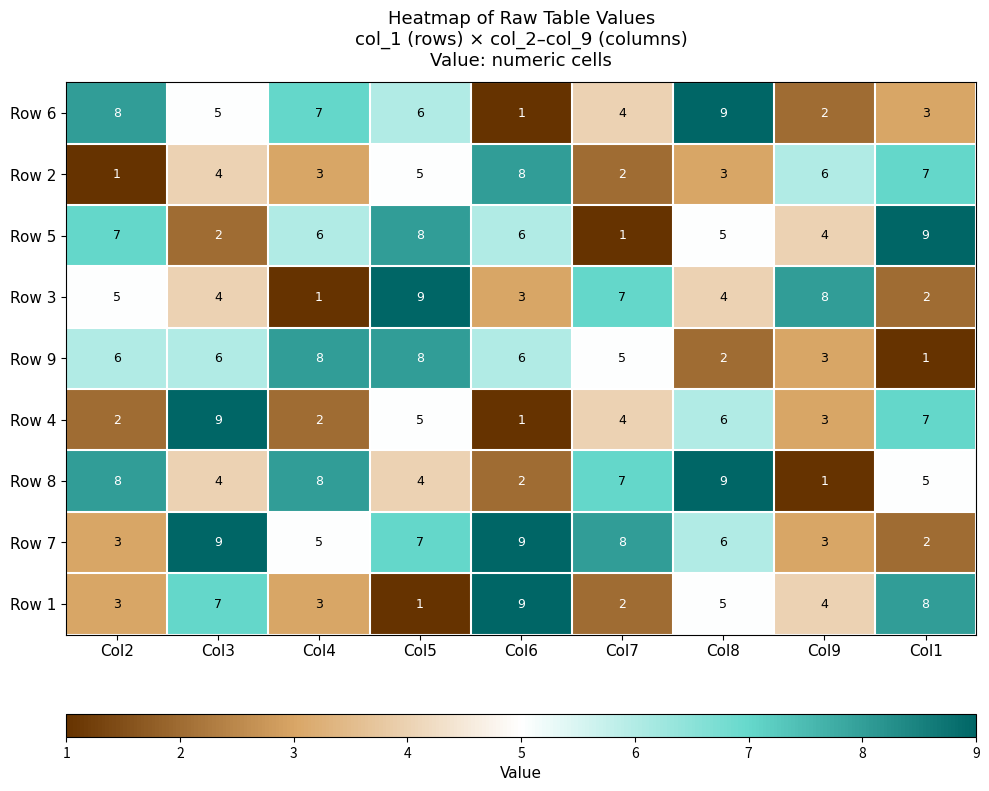

What is the total value across all series at Col8?

49